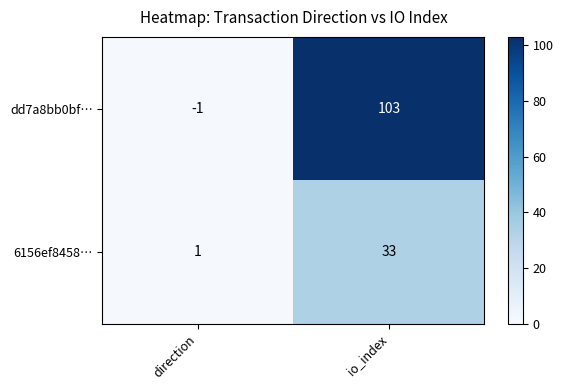

True or false: 6156ef8458… has a value of 1 at direction.

True